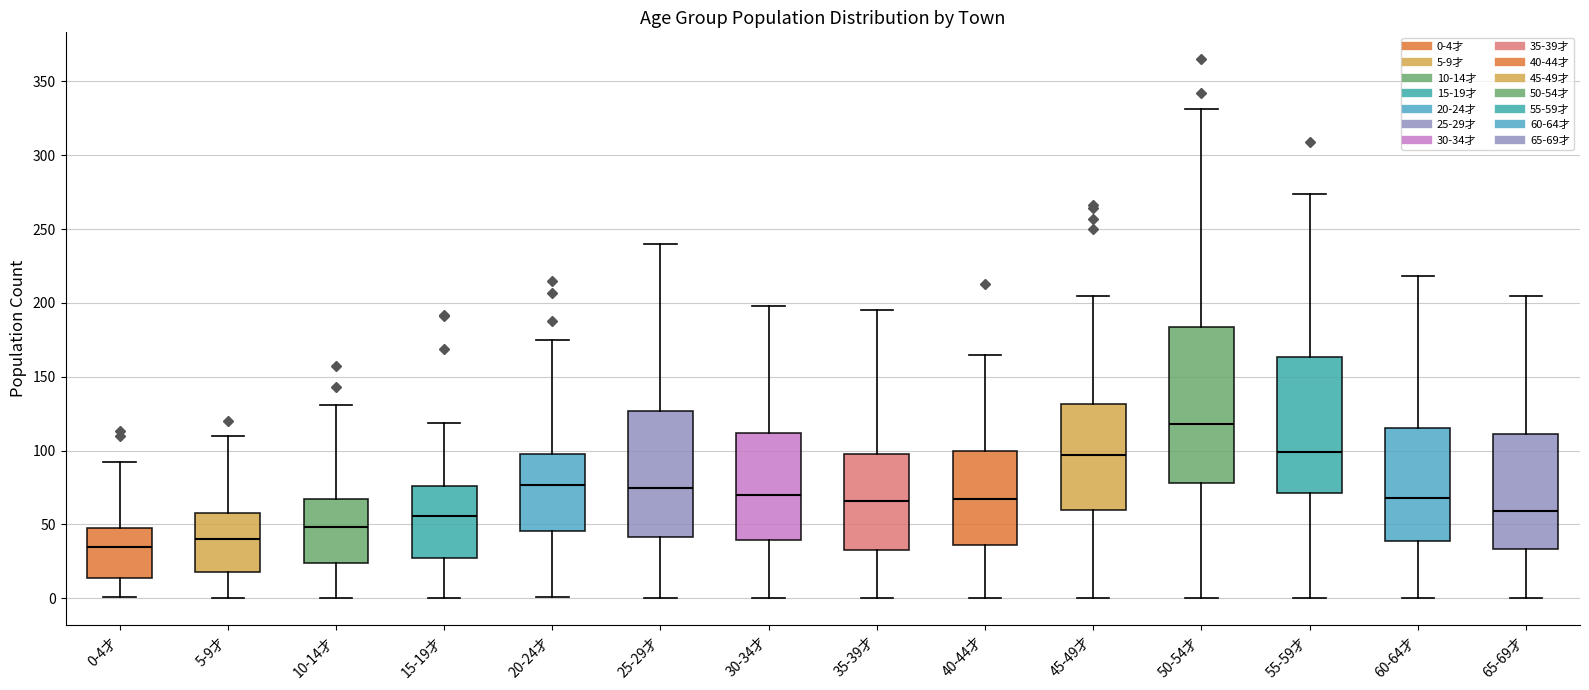

Where does the upper whisker of the box for 45-49才 end on the y-axis? The values are not printed on the chart, so give them approximately, as read against the axis.

205